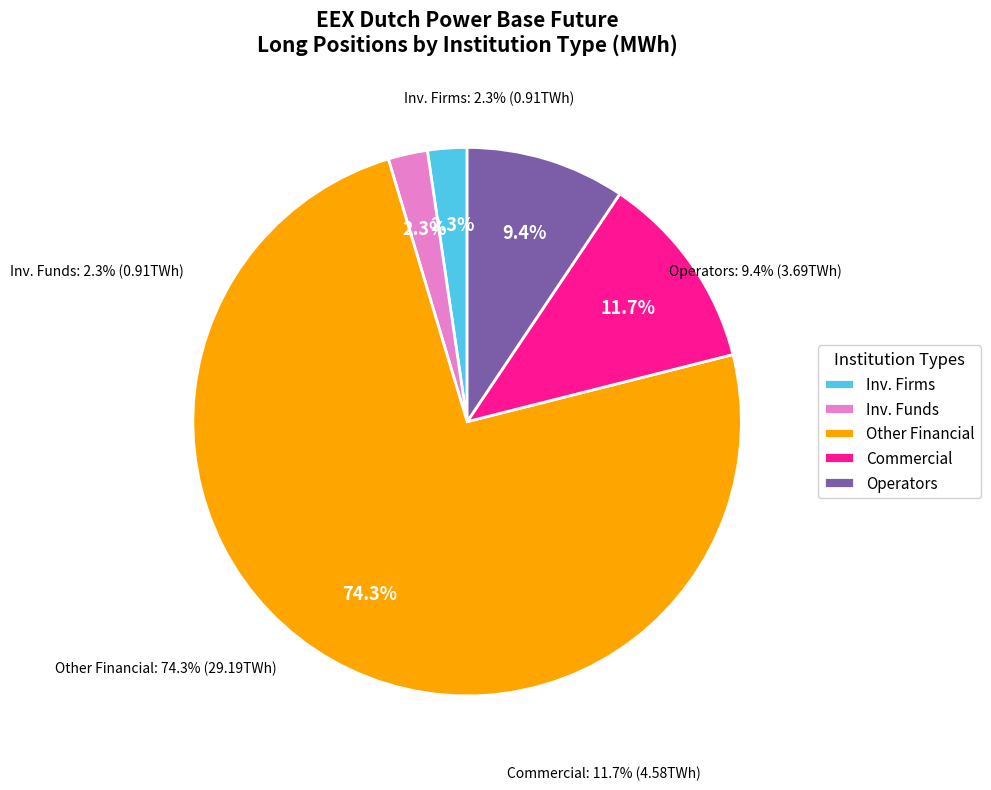

Which slice is the largest?

Other Financial Institutions